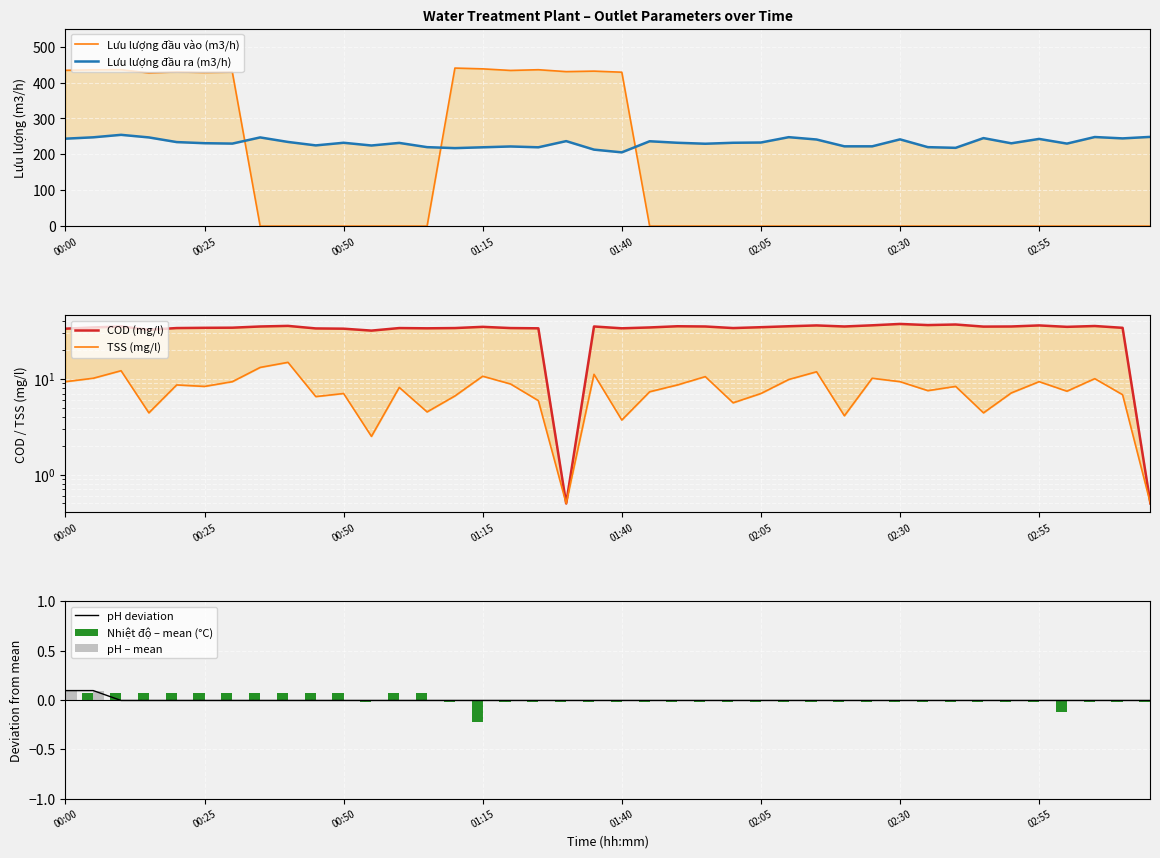

Is the value of TSS (mg/l) at 03:05 greater than the value of Luu luong dau ra (m3/h) at 02:30?

No